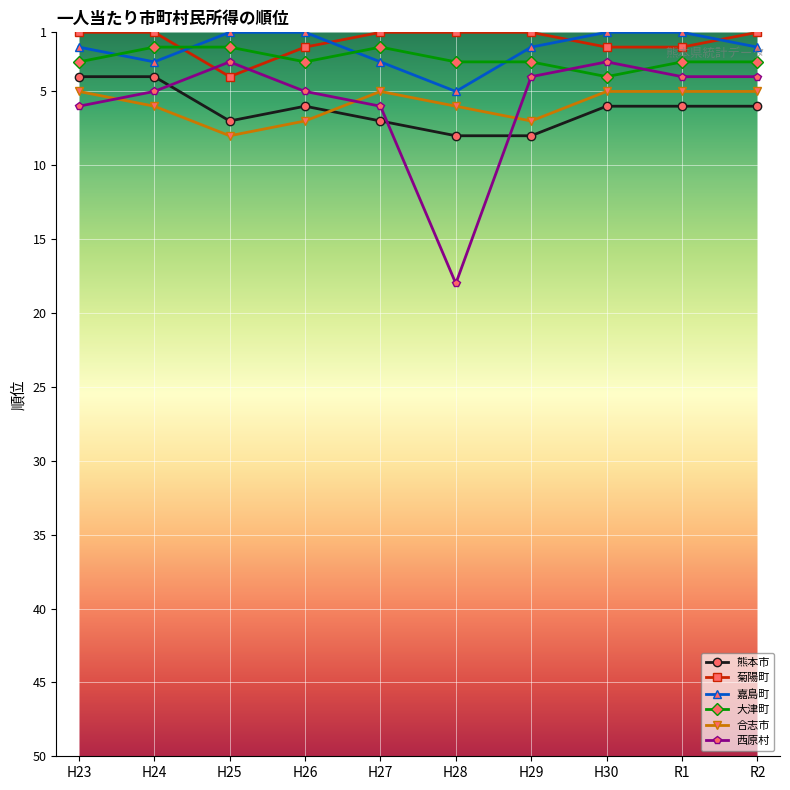

Which series changed the most between H24 and H28?

西原村